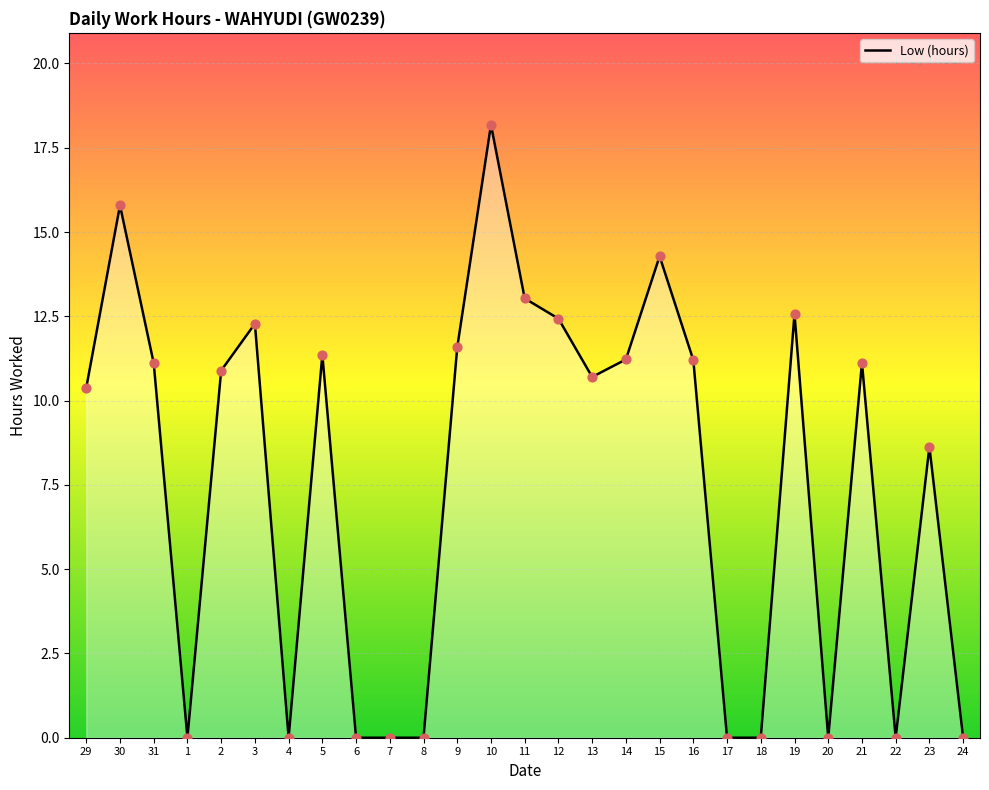

What is the change in value from 14 to 15?

+3.1